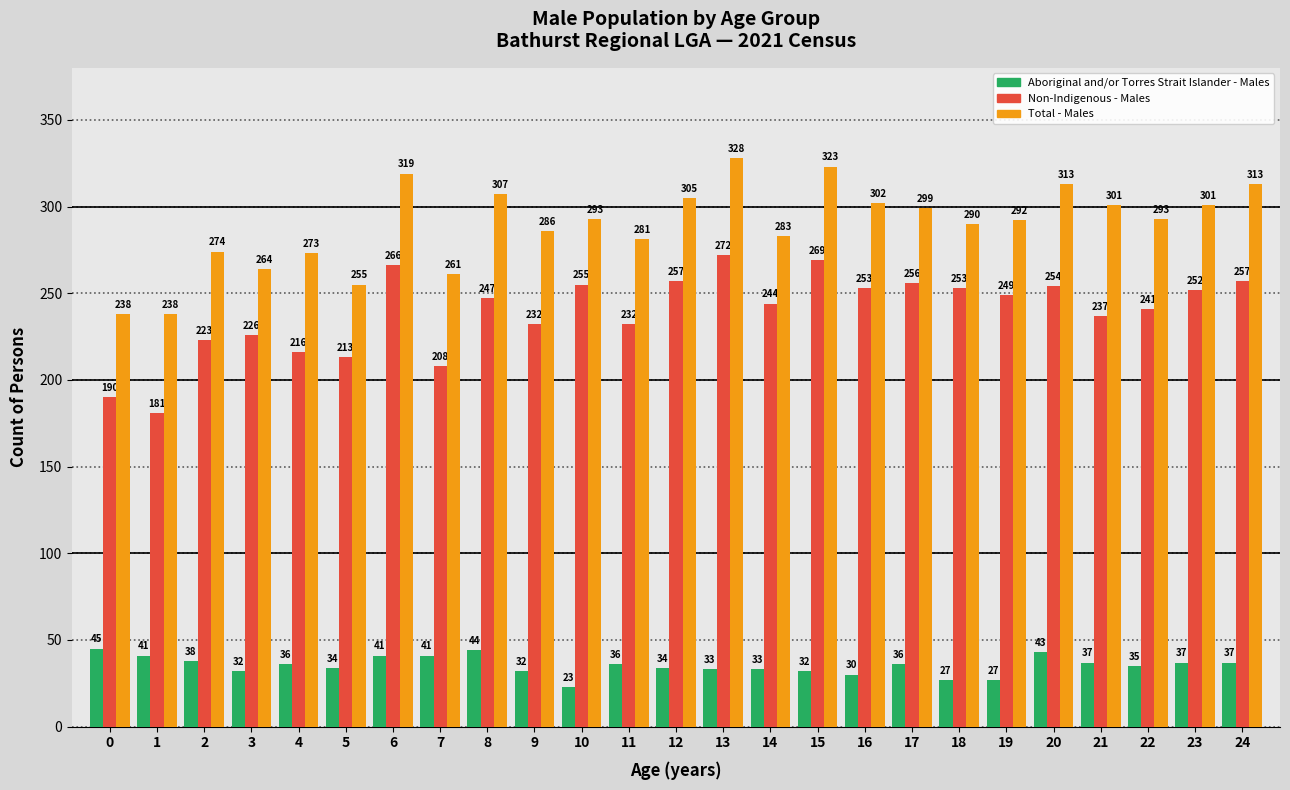

Reading right to left, transcribe all the data shown in this chart.

Aboriginal and/or Torres Strait Islander - Males: 24=37	23=37	22=35	21=37	20=43	19=27	18=27	17=36	16=30	15=32	14=33	13=33	12=34	11=36	10=23	9=32	8=44	7=41	6=41	5=34	4=36	3=32	2=38	1=41	0=45
Non-Indigenous - Males: 24=257	23=252	22=241	21=237	20=254	19=249	18=253	17=256	16=253	15=269	14=244	13=272	12=257	11=232	10=255	9=232	8=247	7=208	6=266	5=213	4=216	3=226	2=223	1=181	0=190
Total - Males: 24=313	23=301	22=293	21=301	20=313	19=292	18=290	17=299	16=302	15=323	14=283	13=328	12=305	11=281	10=293	9=286	8=307	7=261	6=319	5=255	4=273	3=264	2=274	1=238	0=238